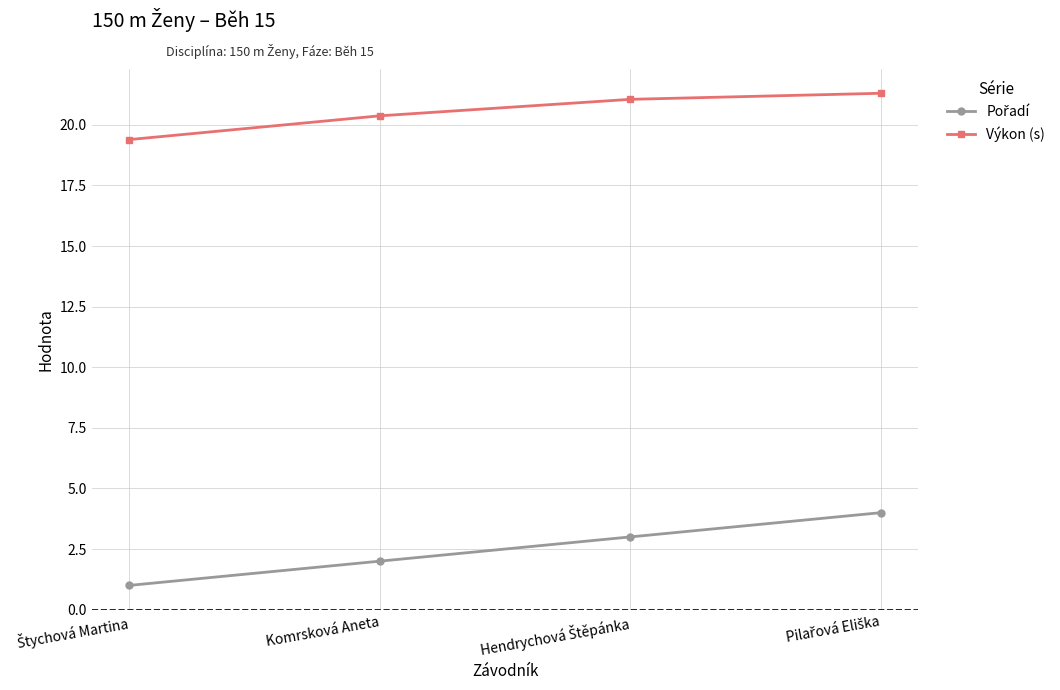

What is the sum of all Výkon (s) values?

82.1